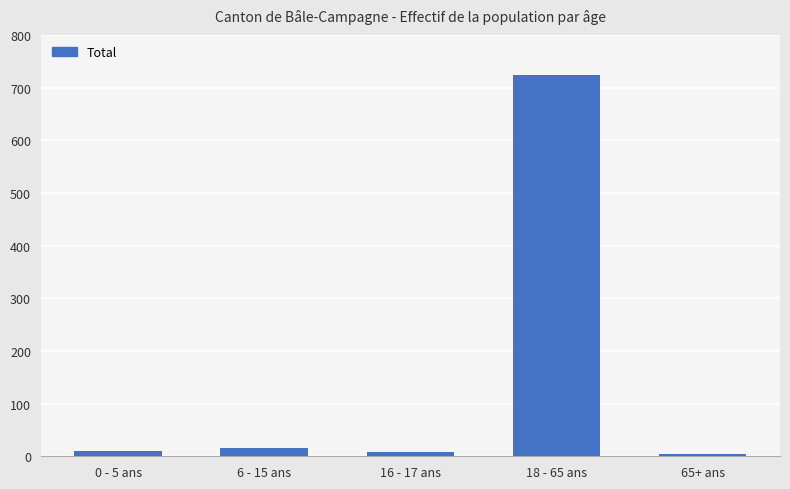

How many bars are there in total?

5